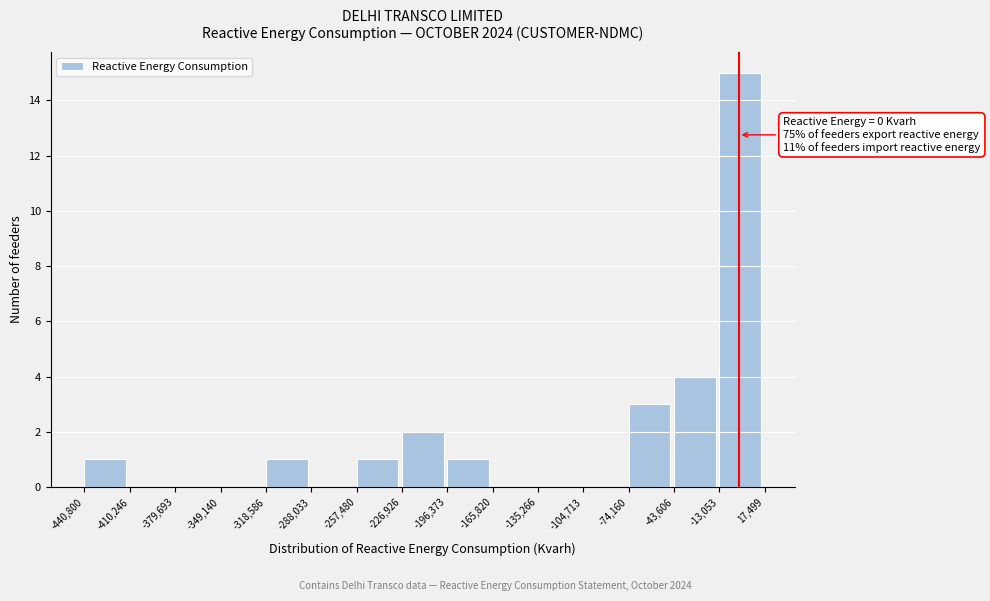

Which range on the x-axis has the tallest bar?

-13,053 to 17,499